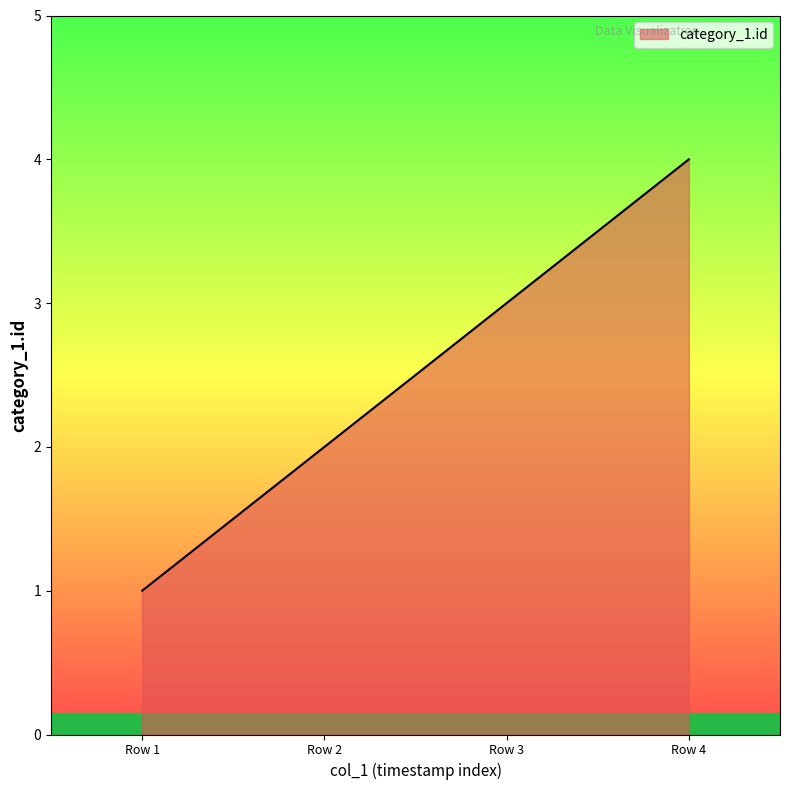

What is the sum of all values?

10